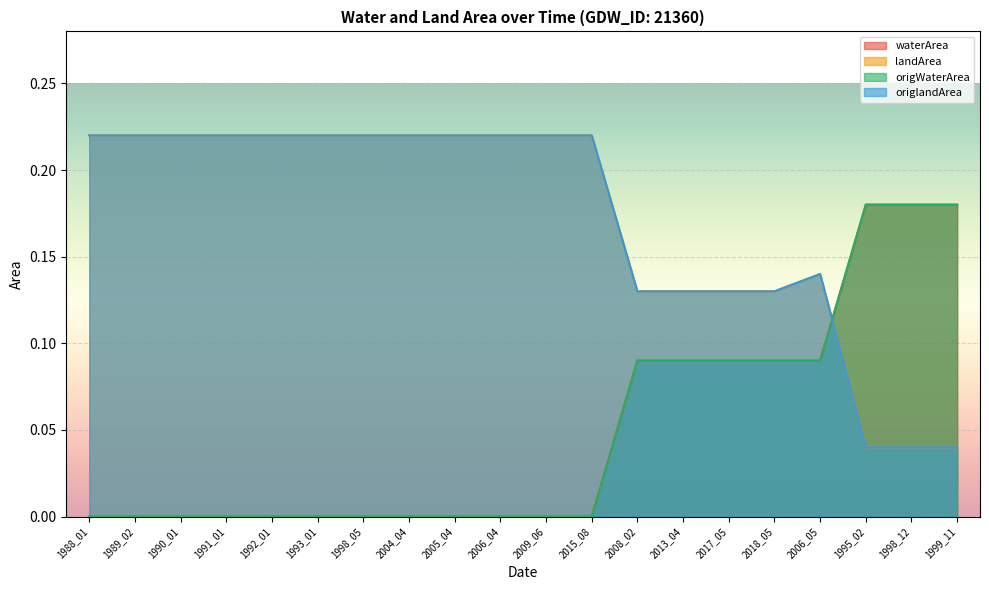

At 2004_04, list the series in order from largest to smallest.

landArea, origlandArea, waterArea, origWaterArea